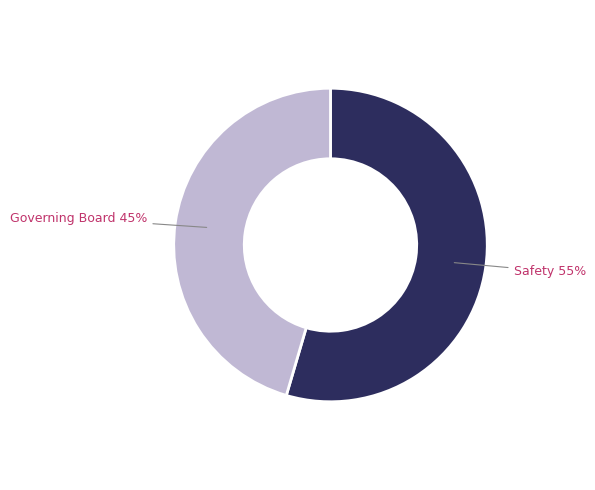

Is there any slice that represents more than half of the pie?

Yes